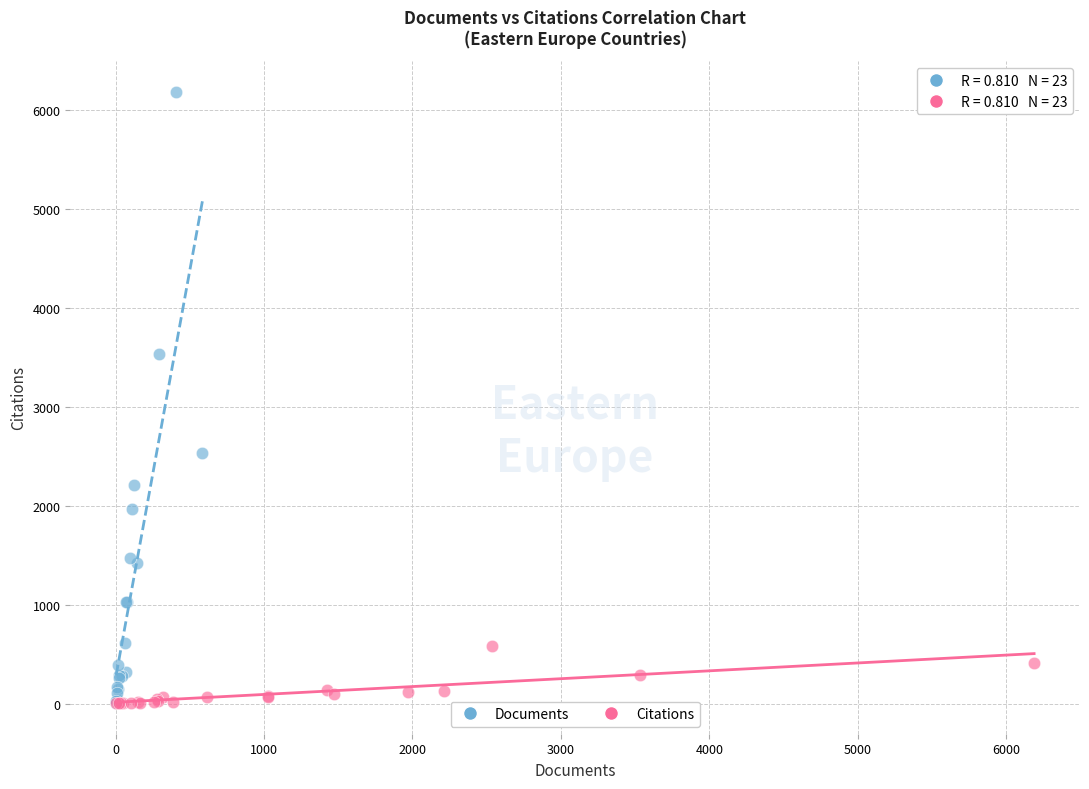

Which series has the widest spread of Y values?

Documents